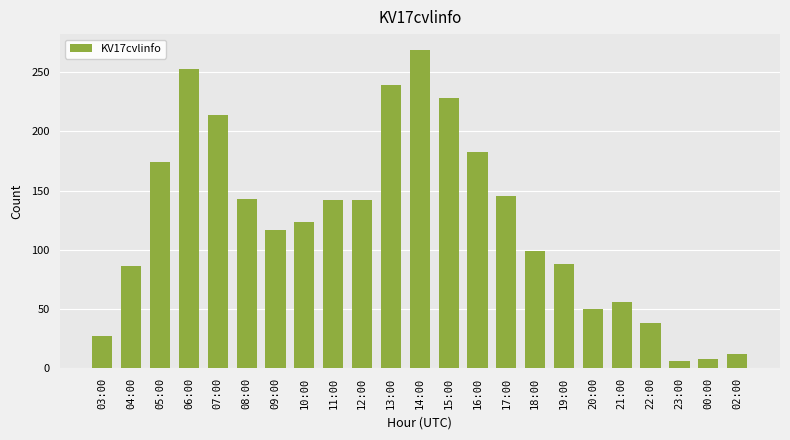

Read the value at 05:00.

174